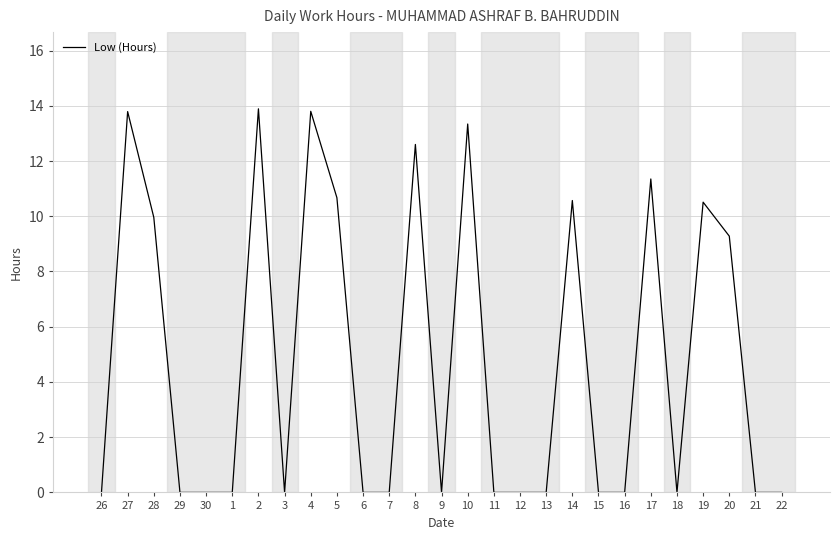

What position from the right is 15?

8